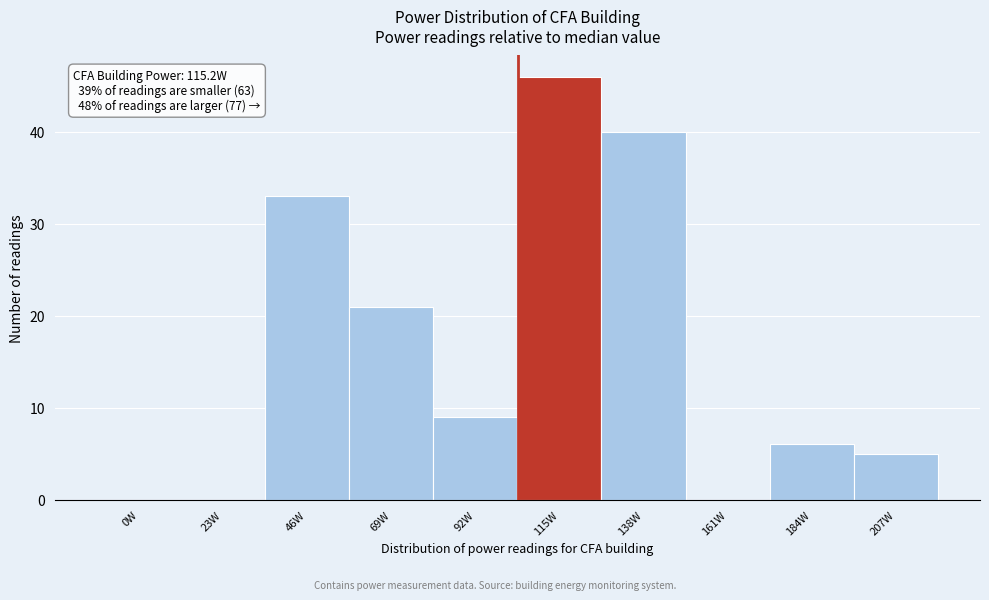

Reading right to left, list all the values displayed in this chart.

207W=5	184W=6	161W=0	138W=40	115W=46	92W=9	69W=21	46W=33	23W=0	0W=0